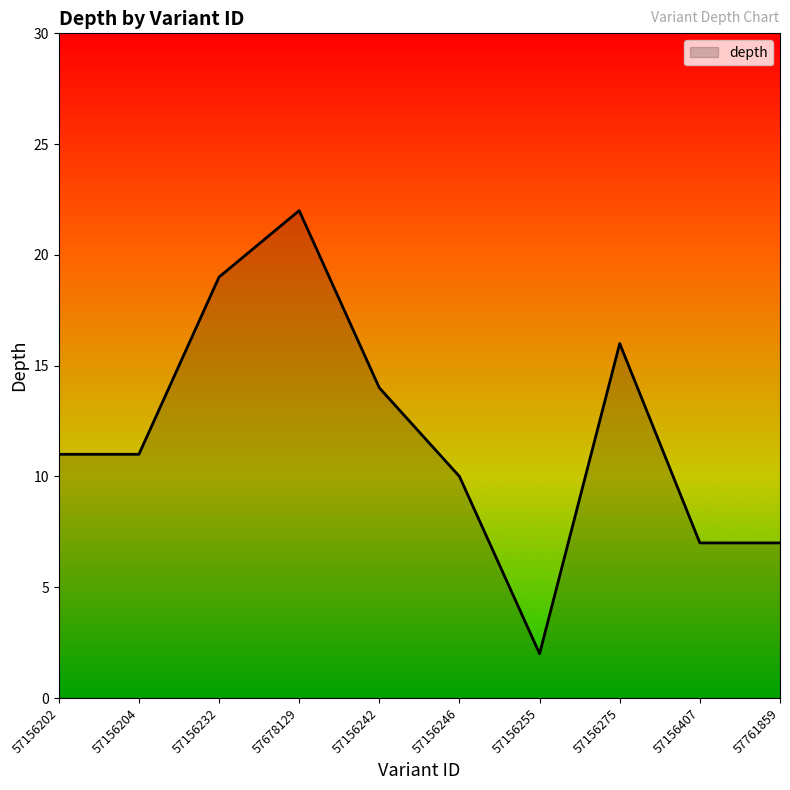

What position from the right is 57156242?

6